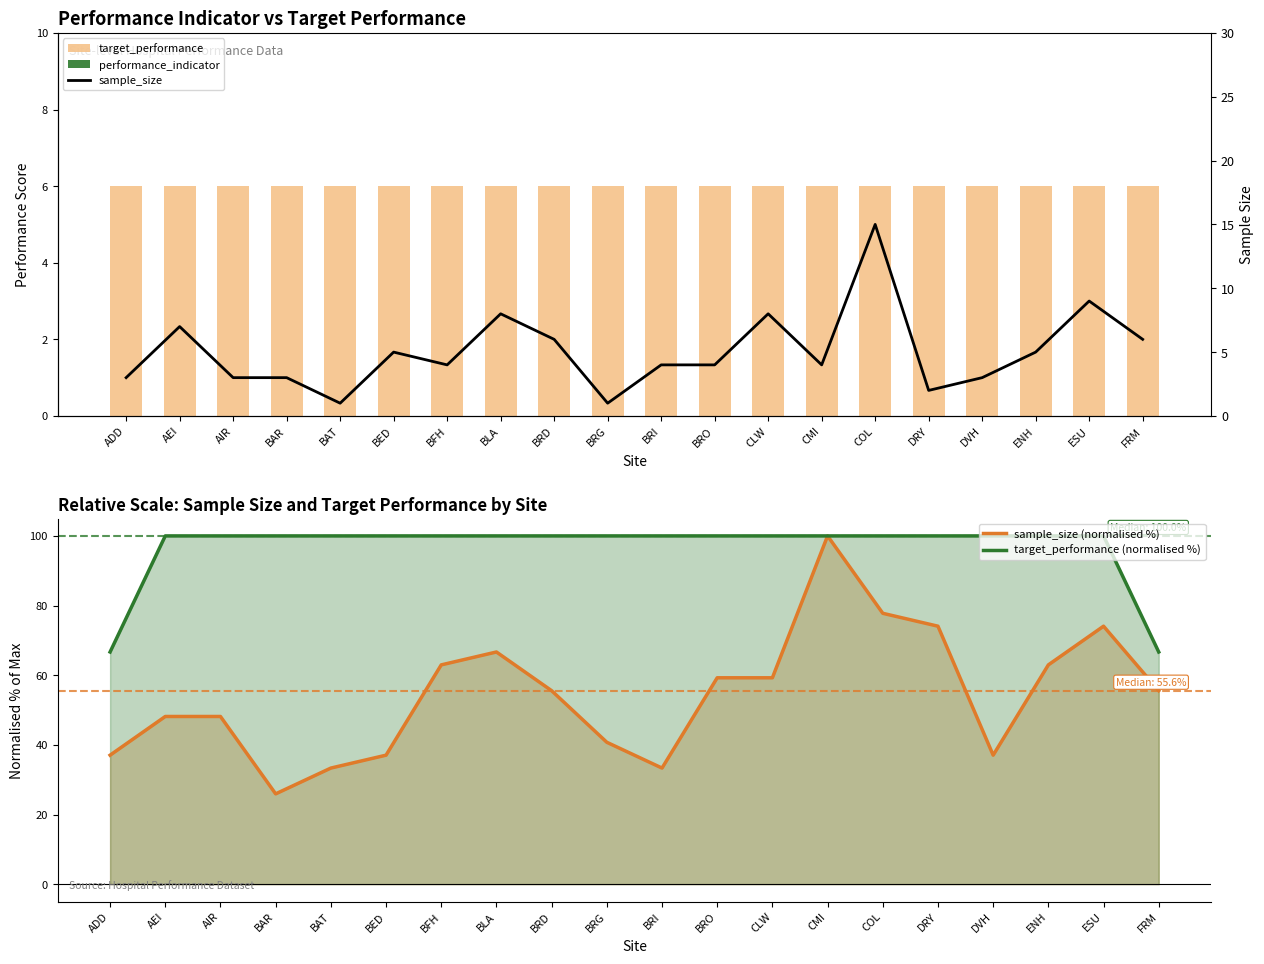

Which category has the lowest value in the sample_size series?

BAT